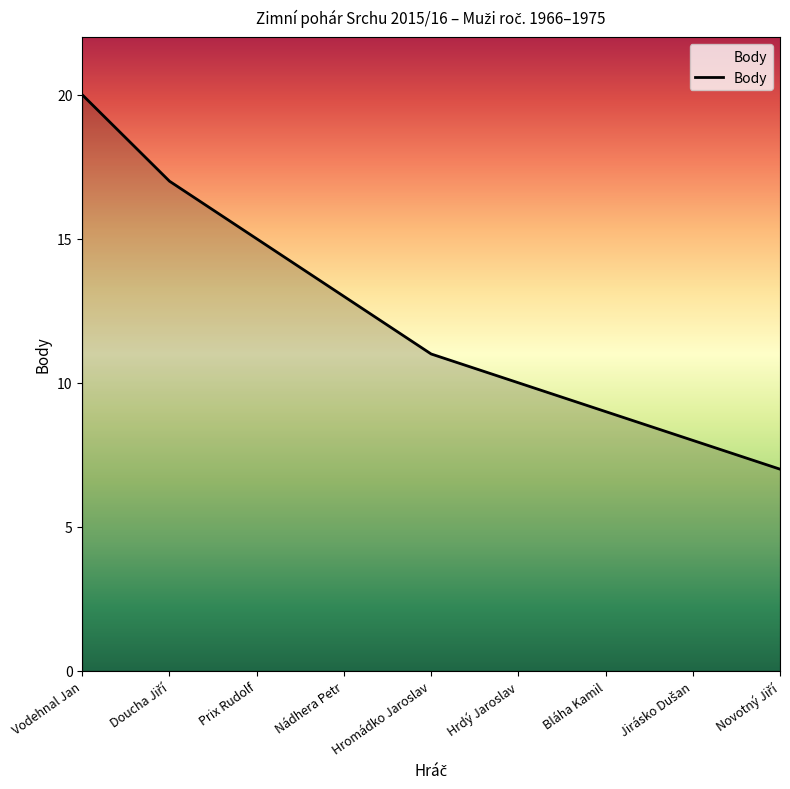

What position from the right is Prix Rudolf?

7